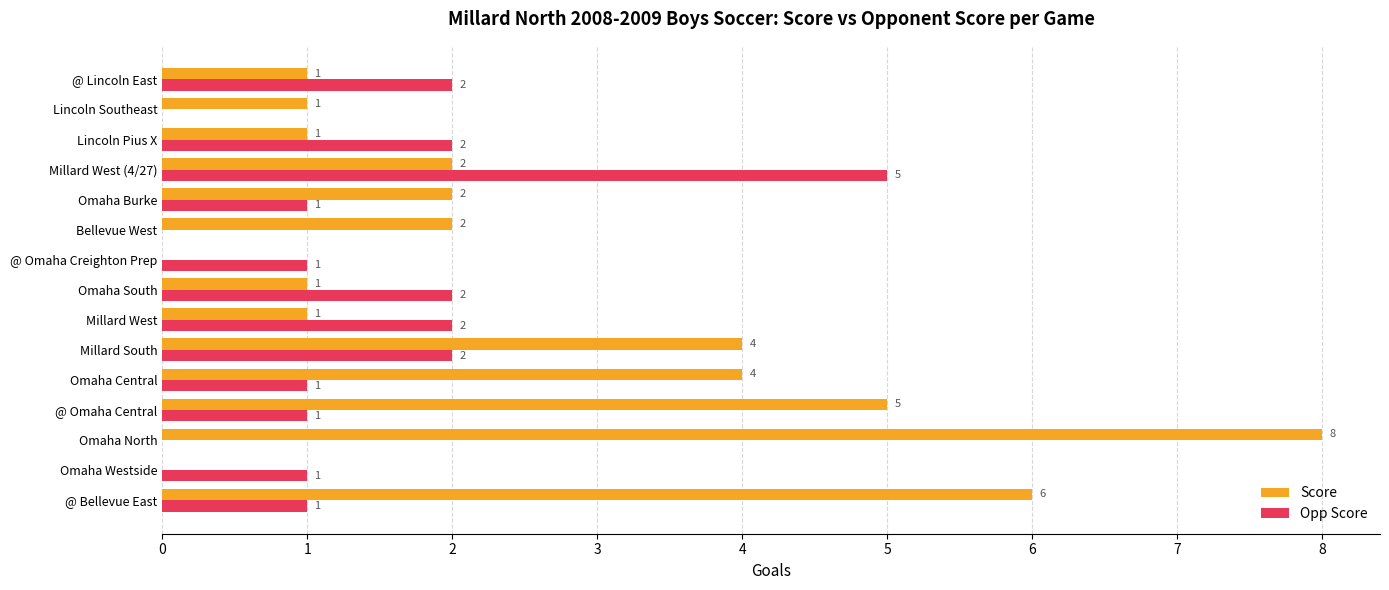

How many Opp Score values are between 1 and 2?

11